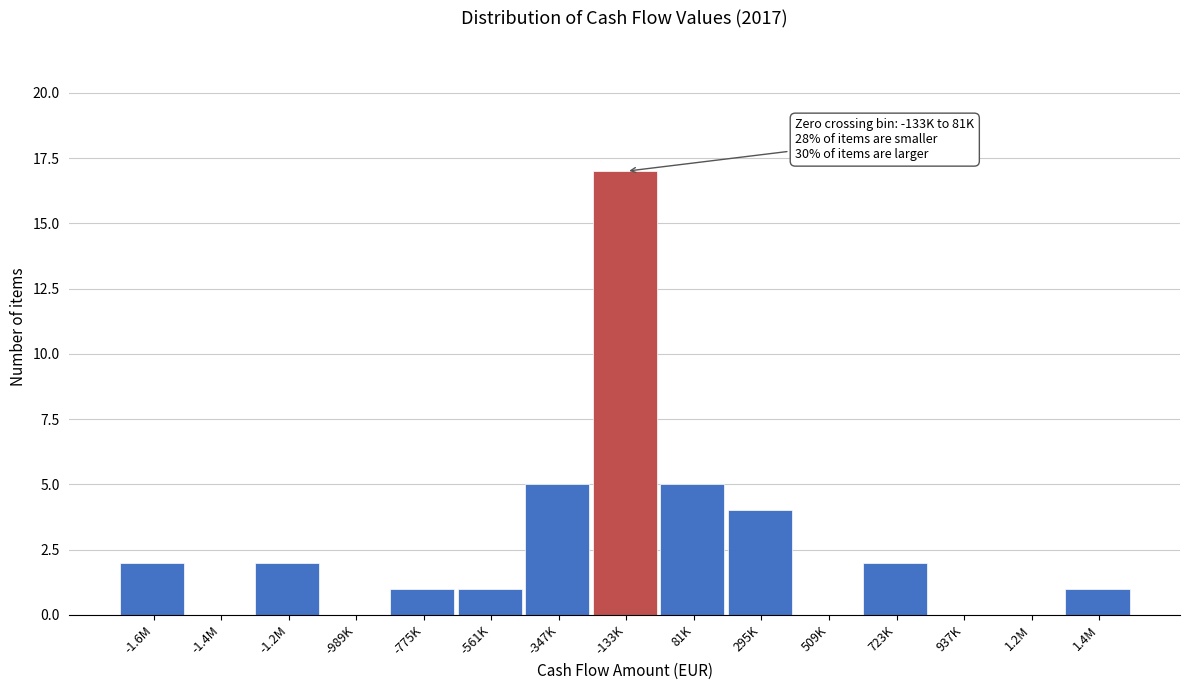

Reading left to right, list all the values displayed in this chart.

-1.6M=2	-1.4M=0	-1.2M=2	-989K=0	-775K=1	-561K=1	-347K=5	-133K=17	81K=5	295K=4	509K=0	723K=2	937K=0	1.2M=0	1.4M=1